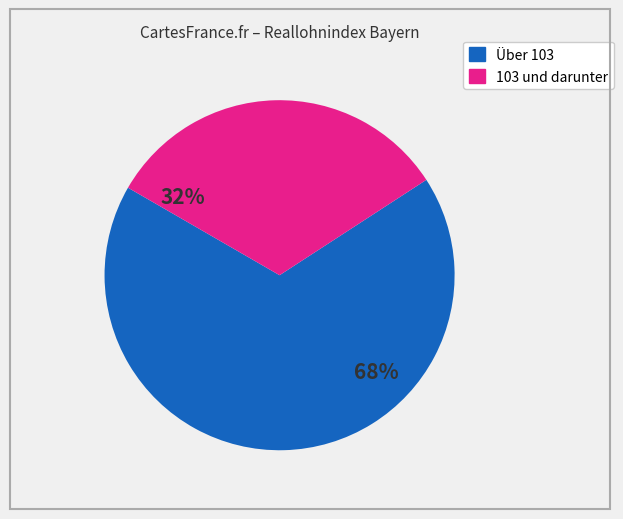

Is there a majority slice in this chart?

Yes